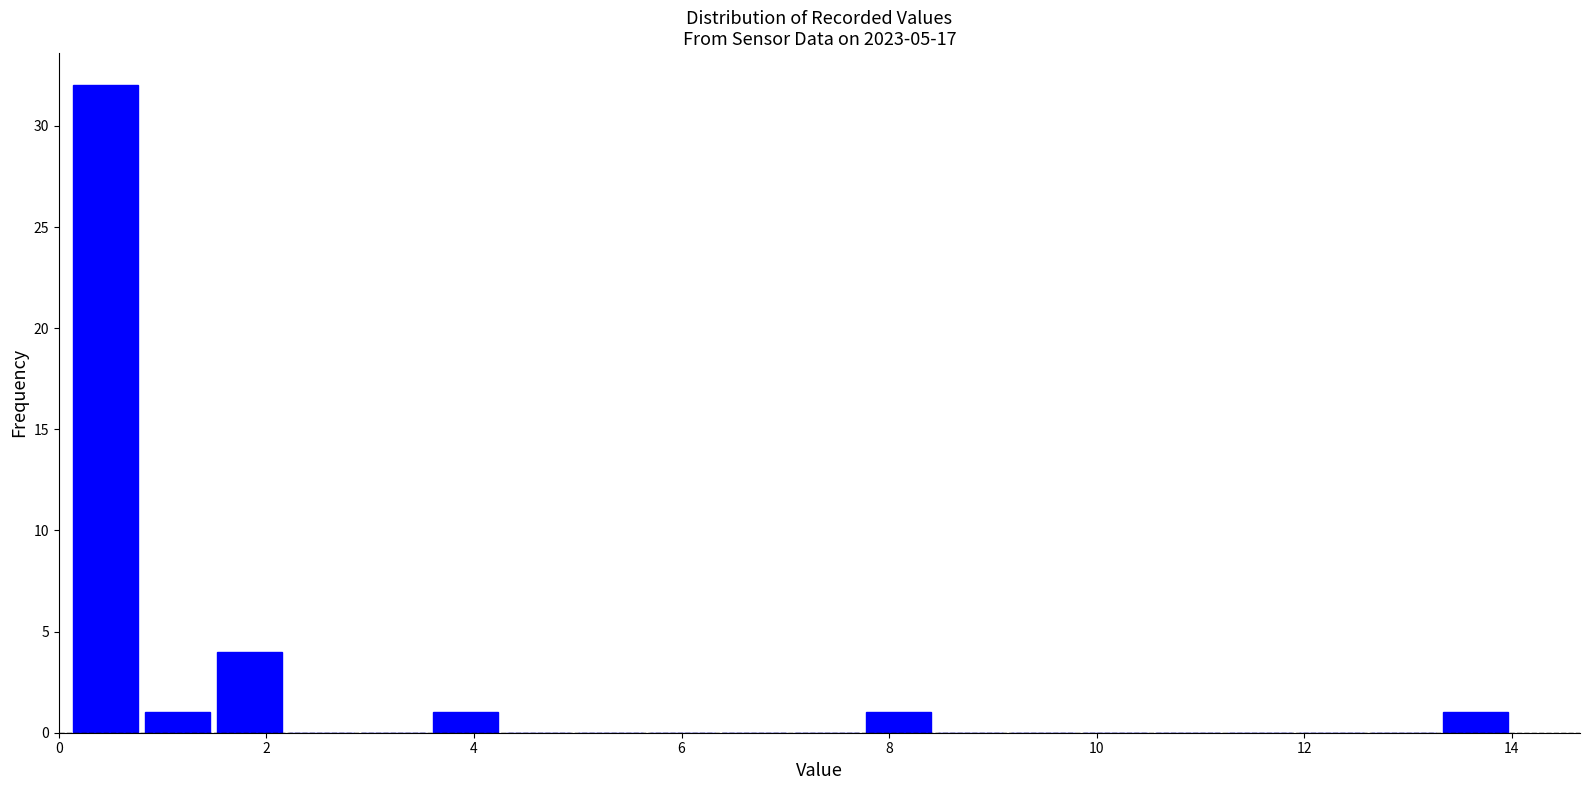

Around what value on the x-axis is the tallest bar? Give the approximate position of its centre, as read against the axis.

0.4